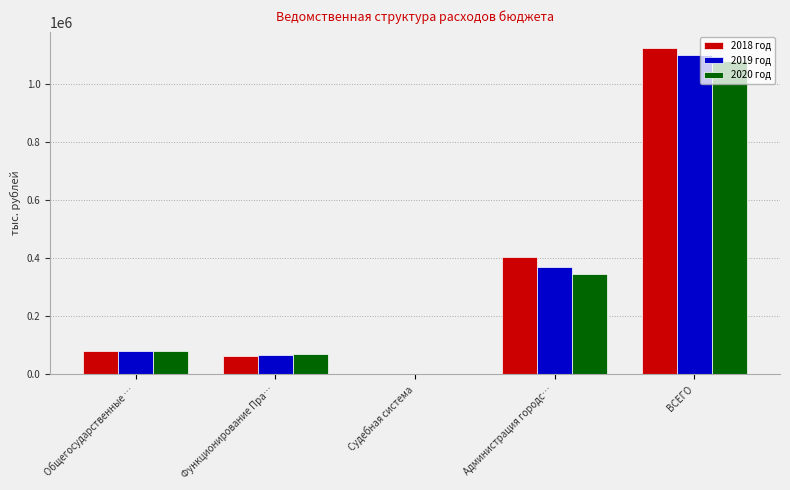

How many data points does each series have?

5